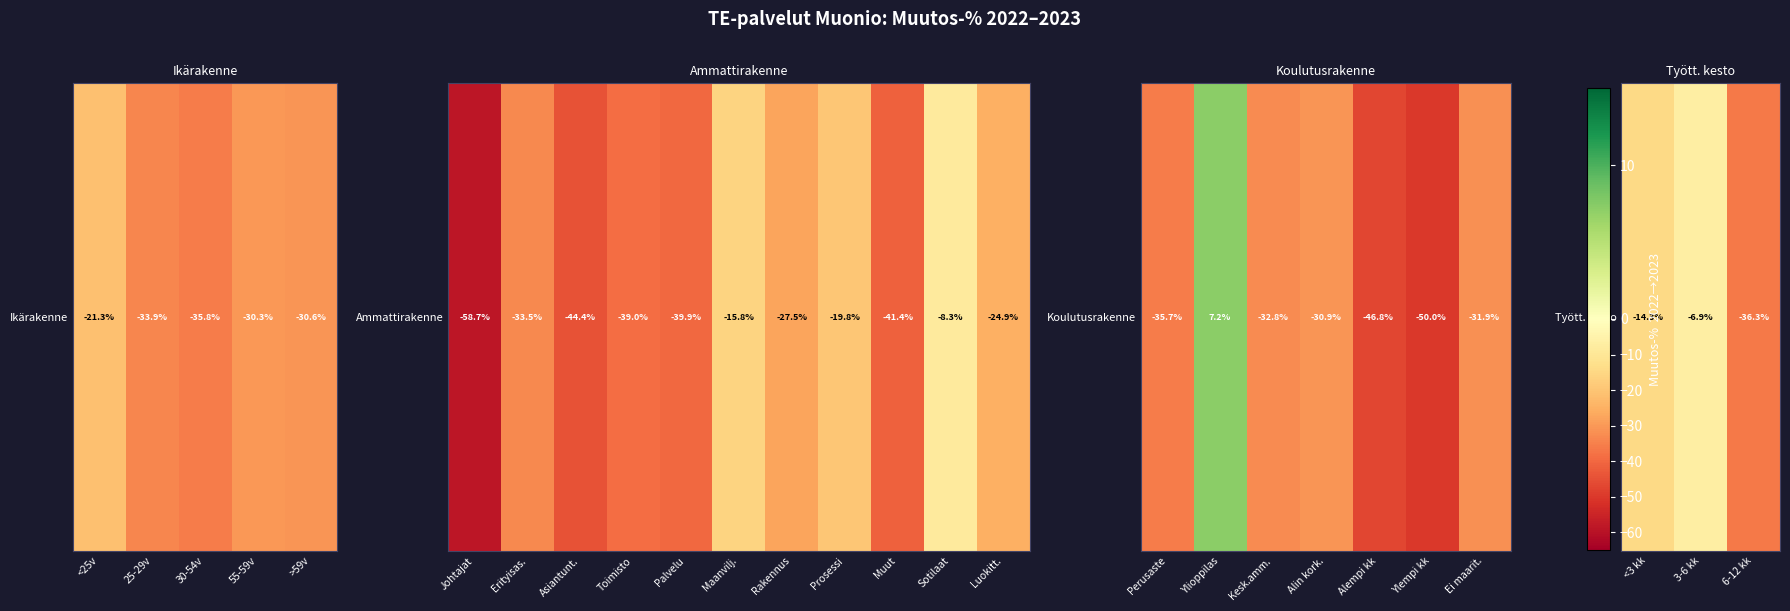

The chart shows a value of -9.5 at 3-6 kk. True or false?

False